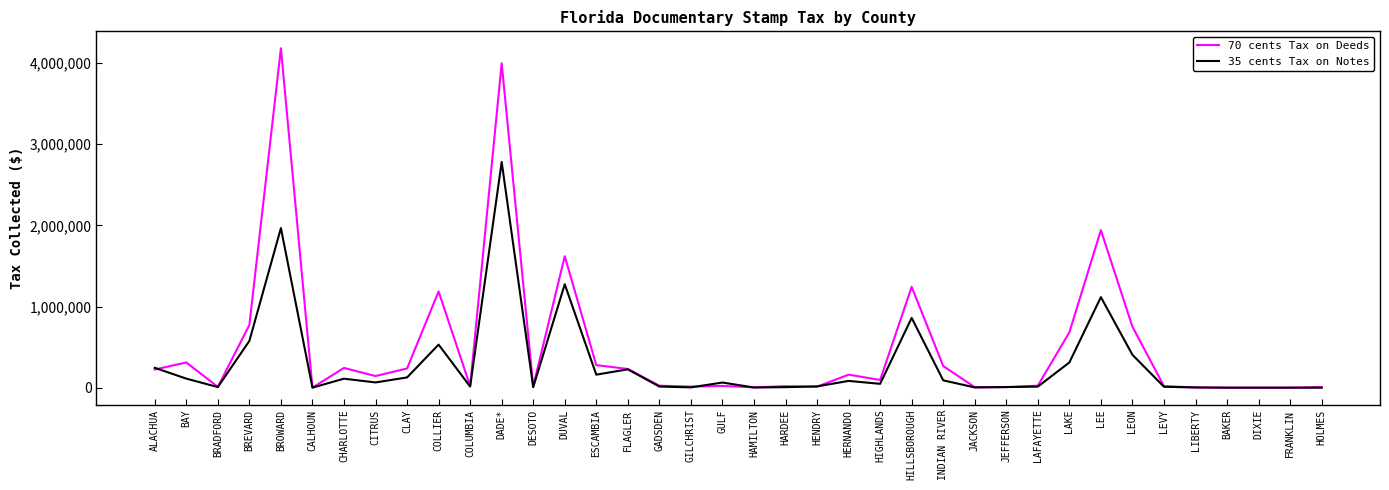

What position from the right is DIXIE?

3